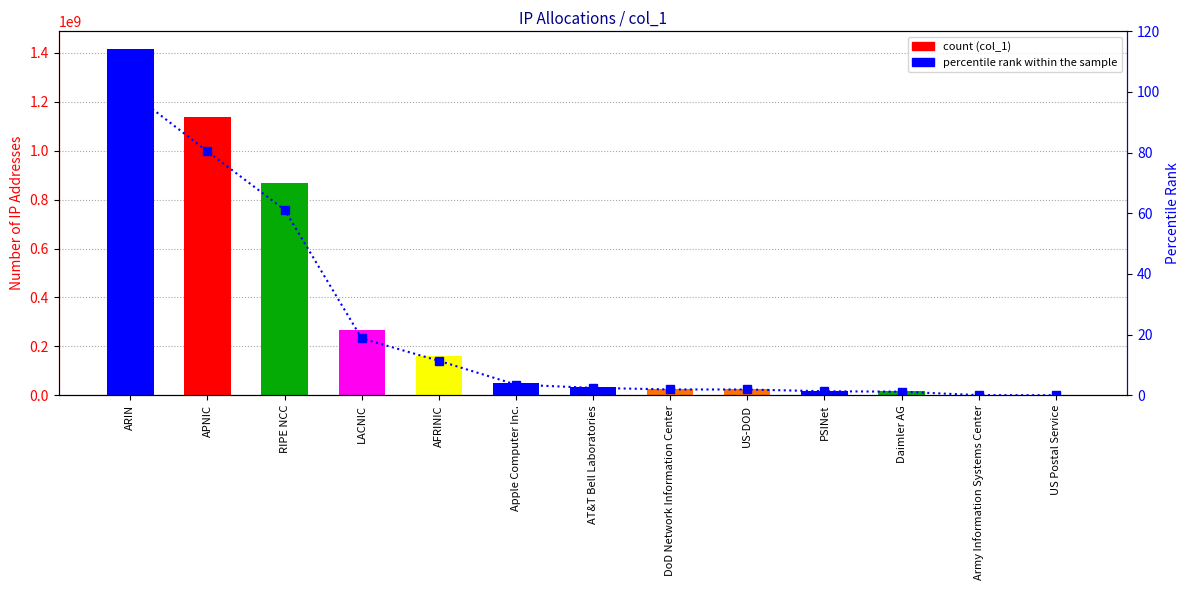

Which series has the widest spread of values?

col_1